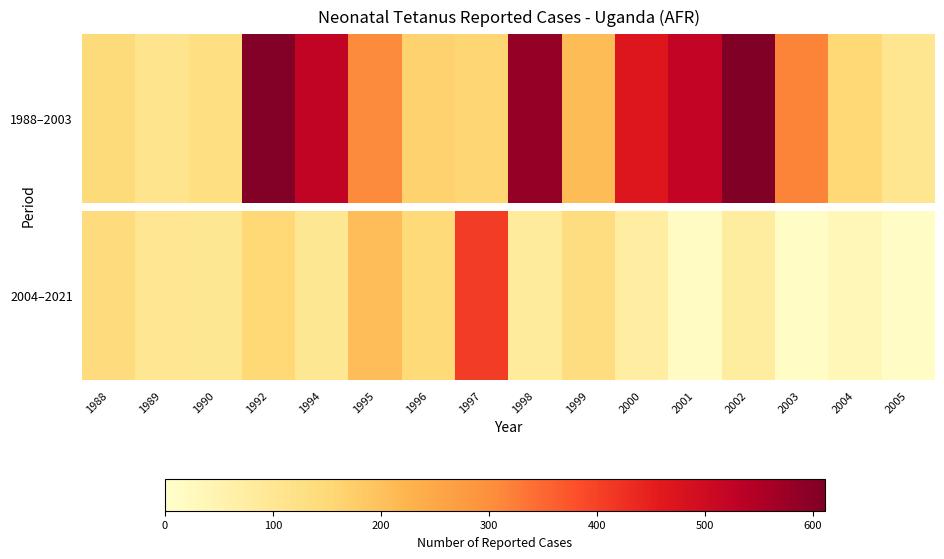

At which category does the chart reach its peak across all series?

1997